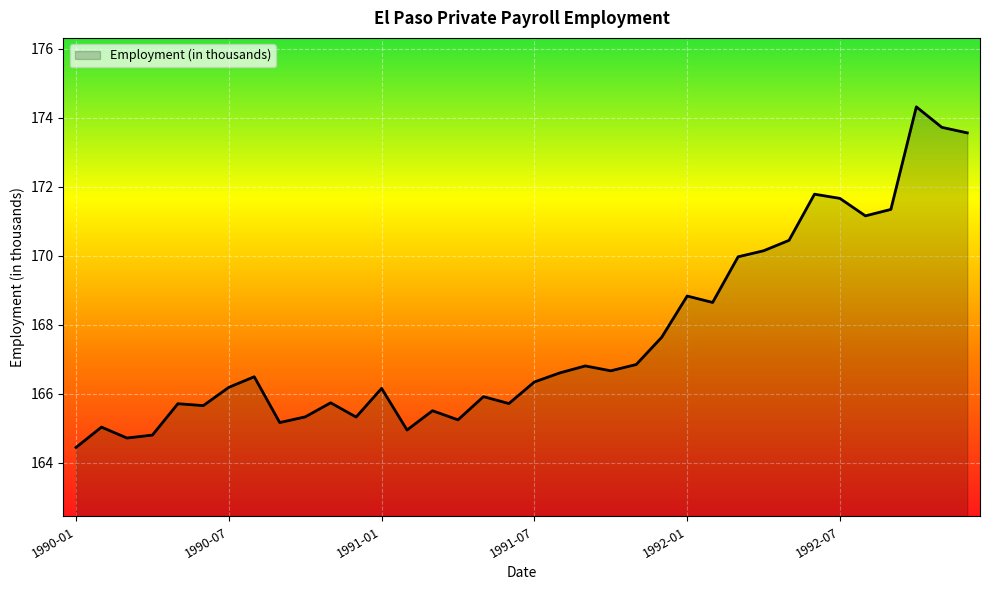

What is the greatest value displayed?

174.3